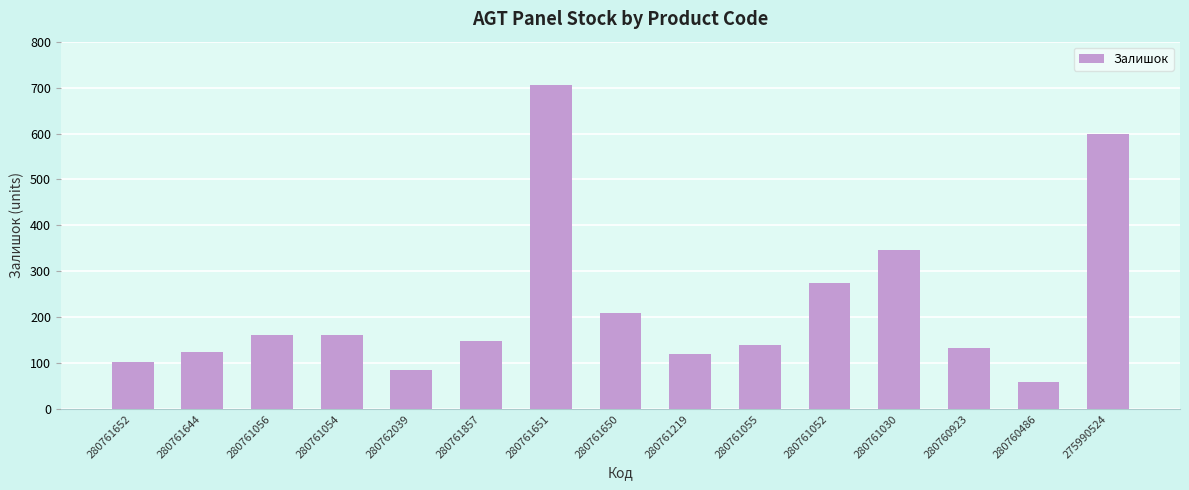

Is it true that the value at 280761054 is 99?

False